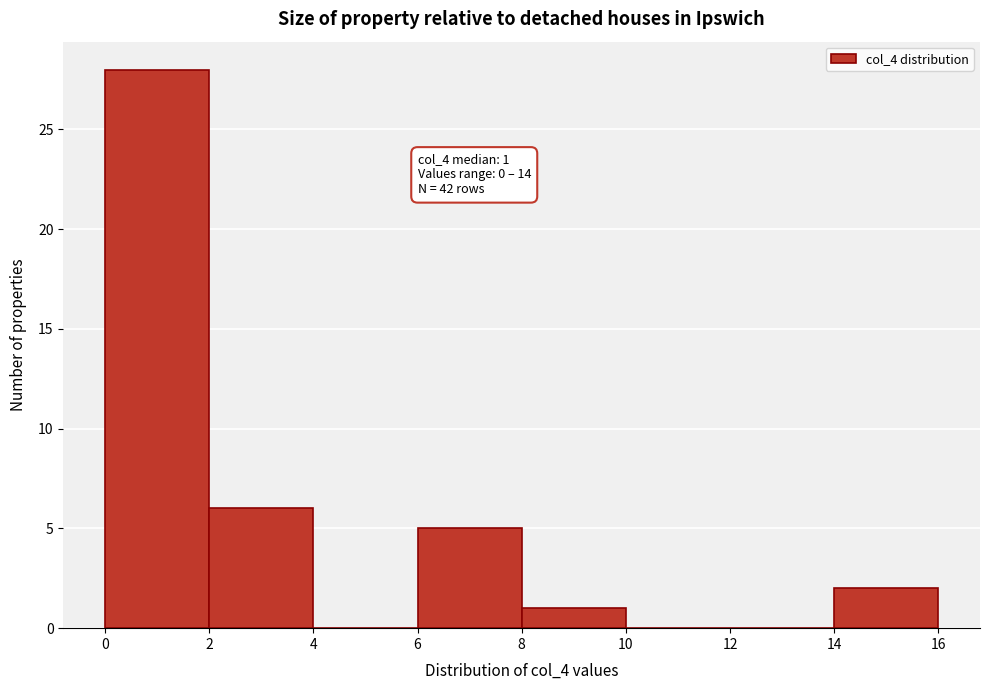

Over which range of the x-axis is the bar tallest?

0 to 2